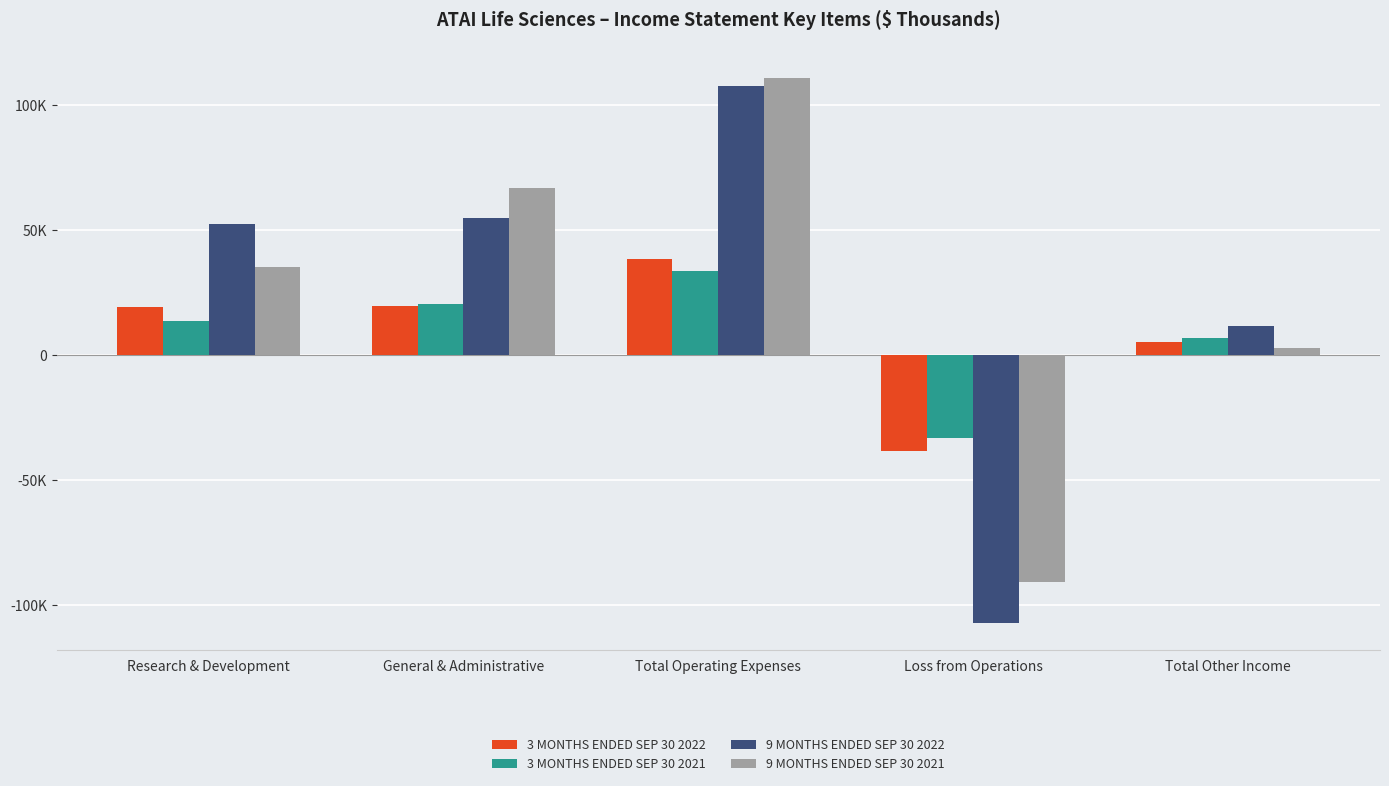

Are the bars horizontal?

No